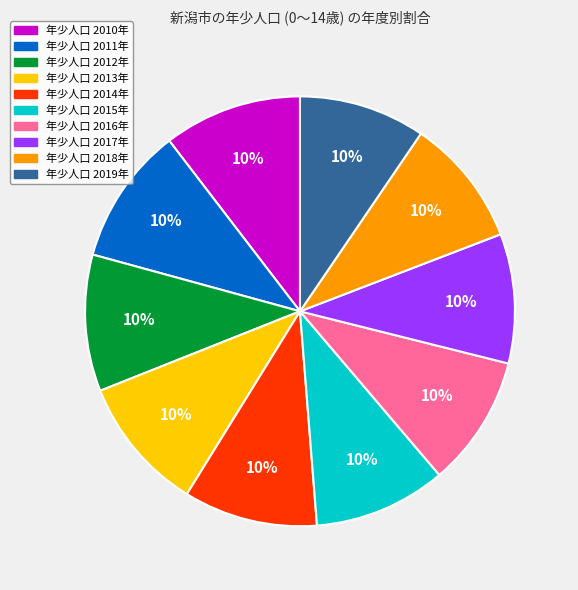

Does any single category account for the majority?

No